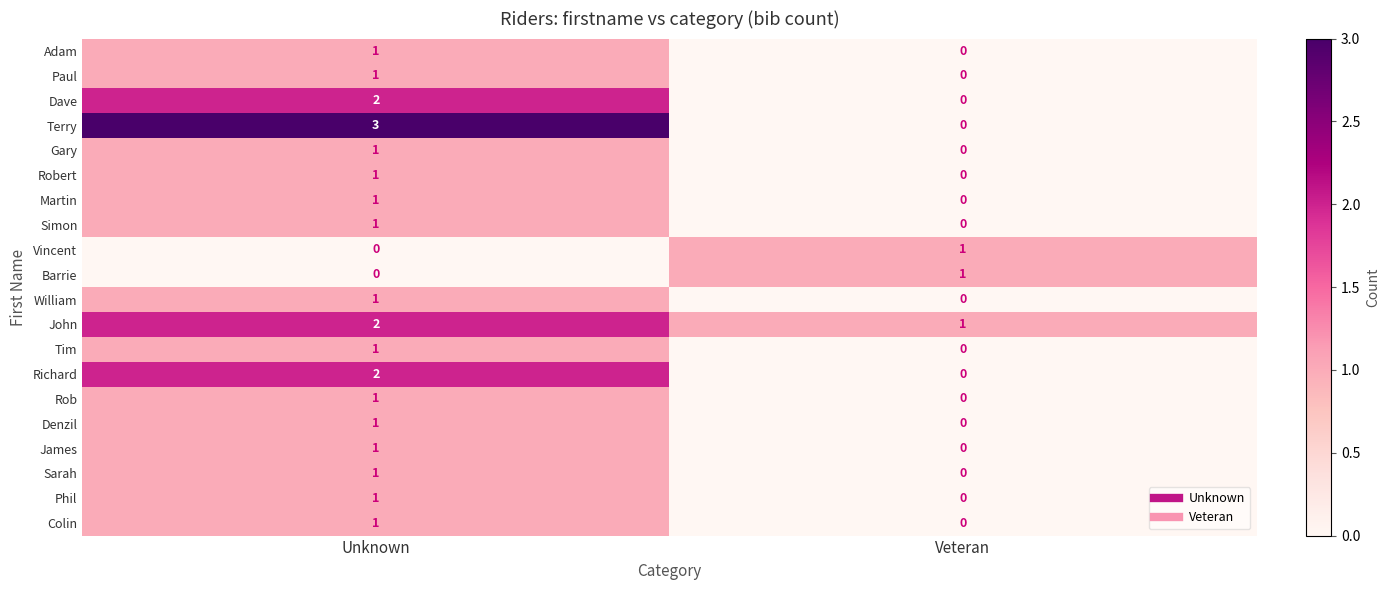

What is the spread (max minus min) of values at Veteran?

1